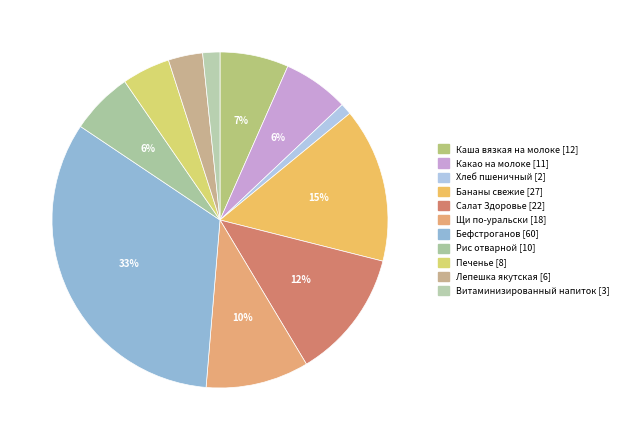

Which category has the smallest portion of the pie?

Хлеб пшеничный